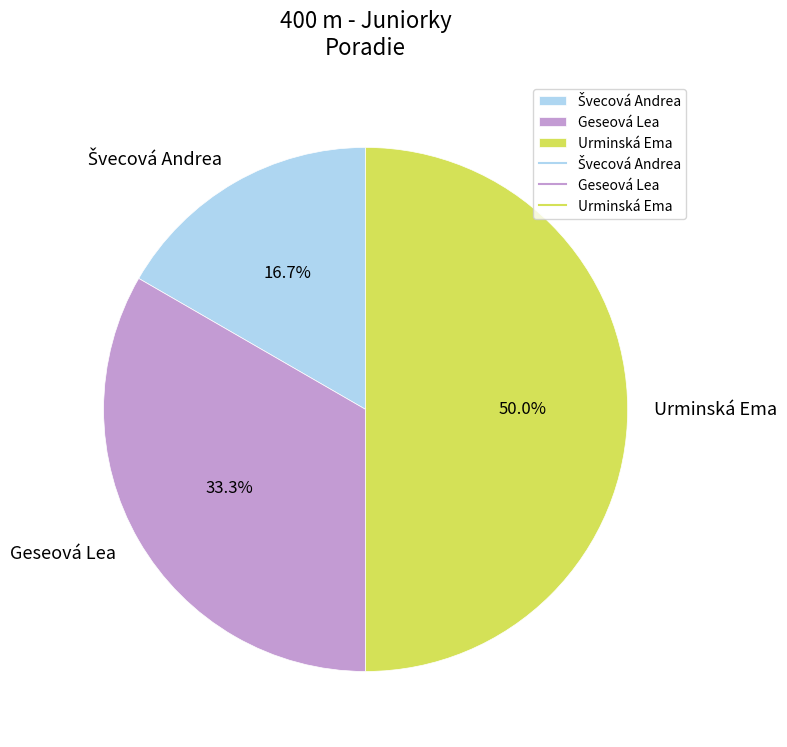

True or false: Urminská Ema accounts for 50% of the total.

True